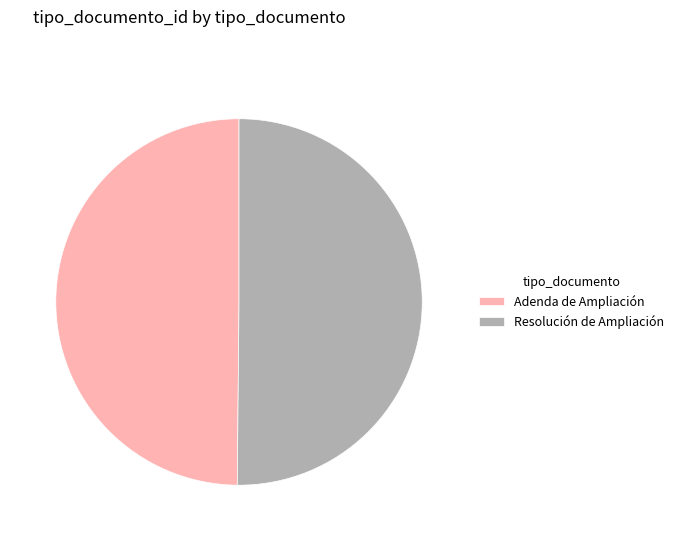

Approximately how many times larger is the value at Adenda de Ampliación compared to Resolución de Ampliación?

1.0